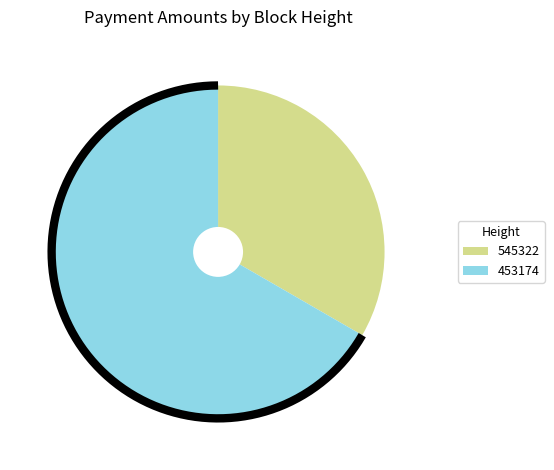

Which category accounts for the majority?

453174